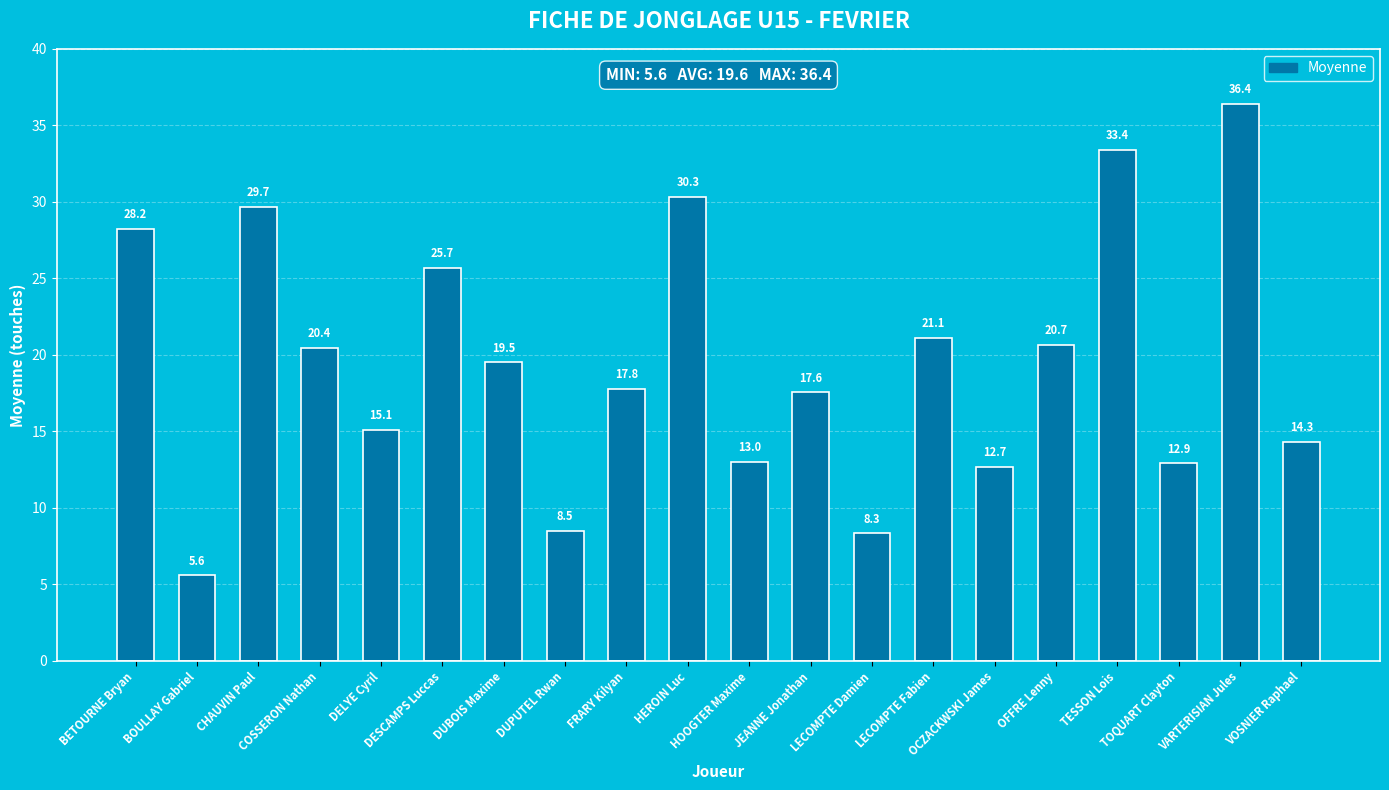

At which label does the data first exceed 19?

BETOURNE Bryan